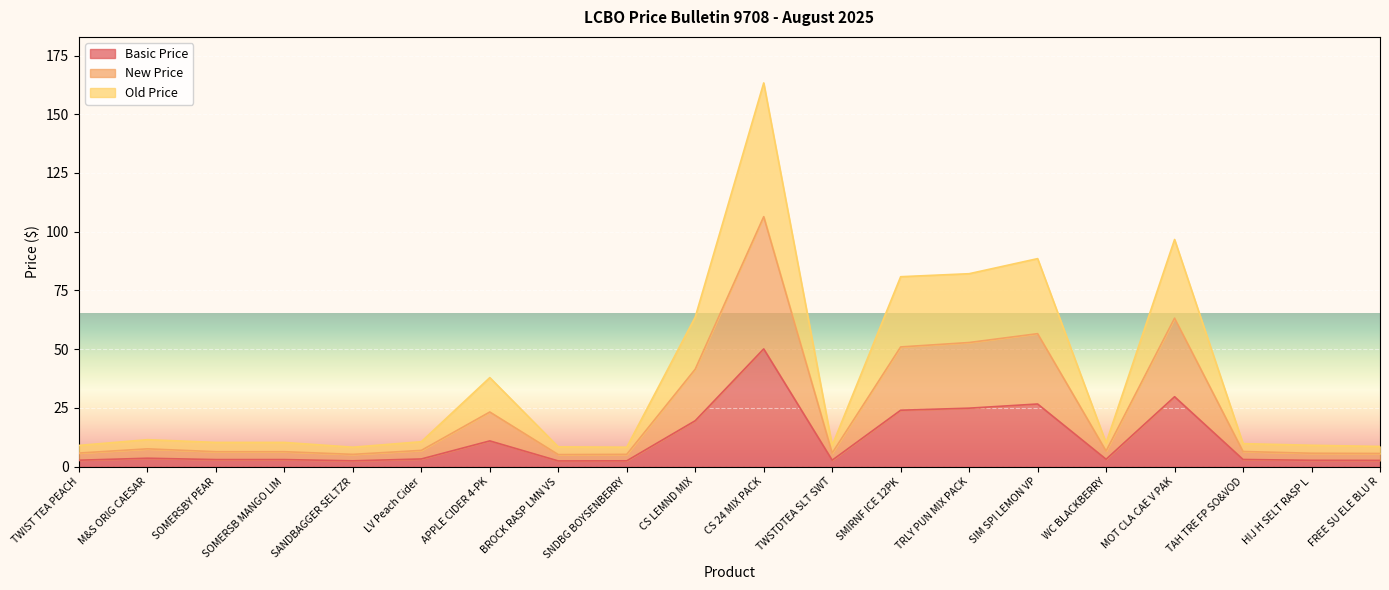

What is the label of the 14th point from the left?

TRLY PUN MIX PACK